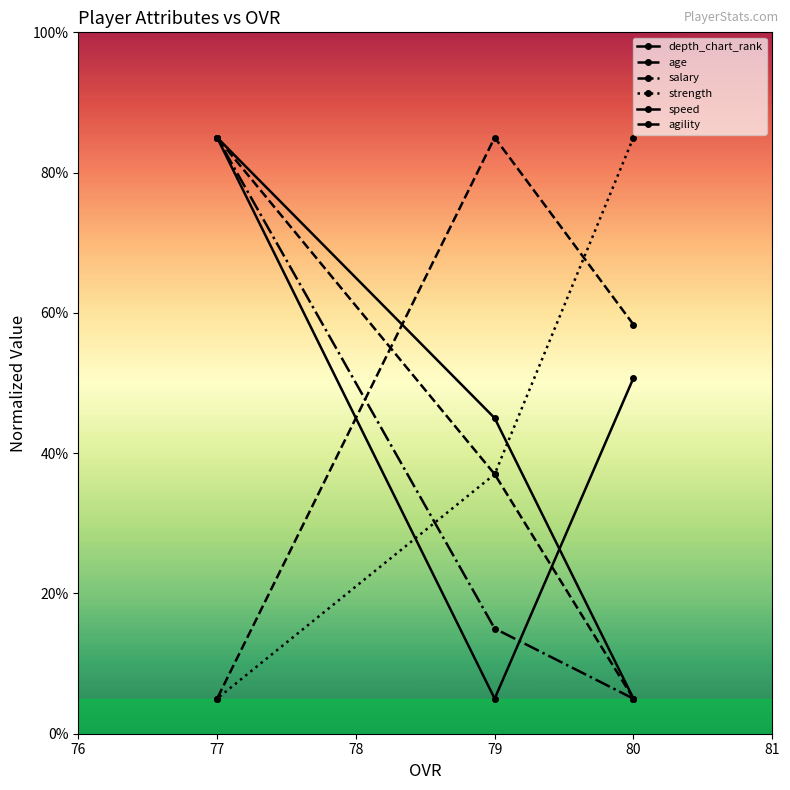

At which label does speed reach its minimum?

79